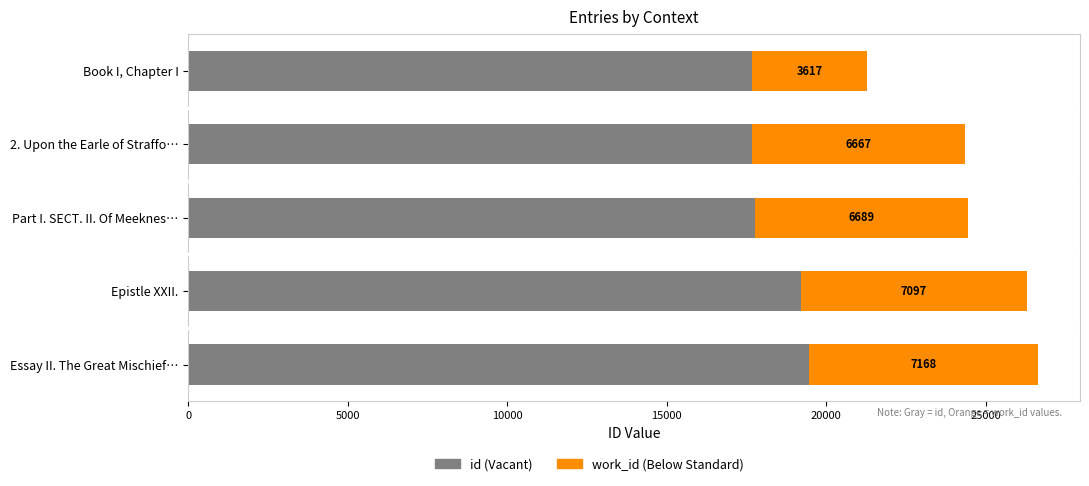

At which category is the sum across all series the highest?

Essay II. The Great Mischief…